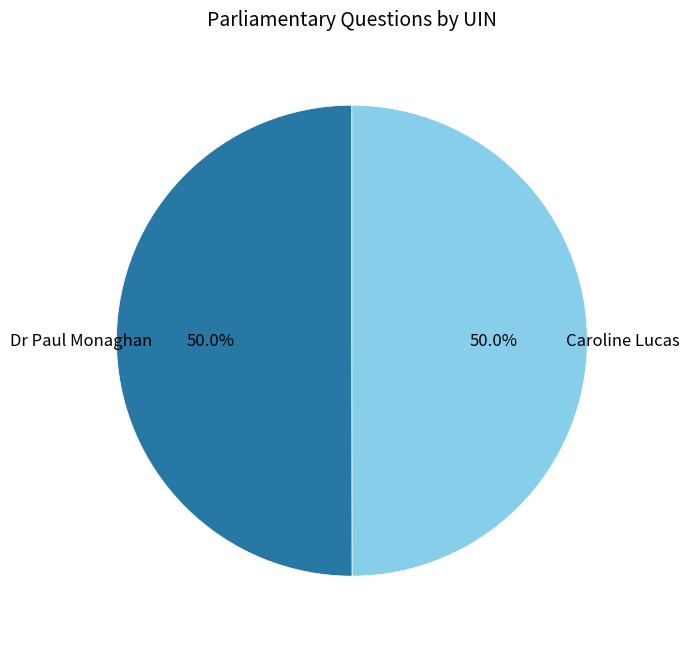

Do Dr Paul Monaghan and Caroline Lucas together represent more than half of the pie?

Yes